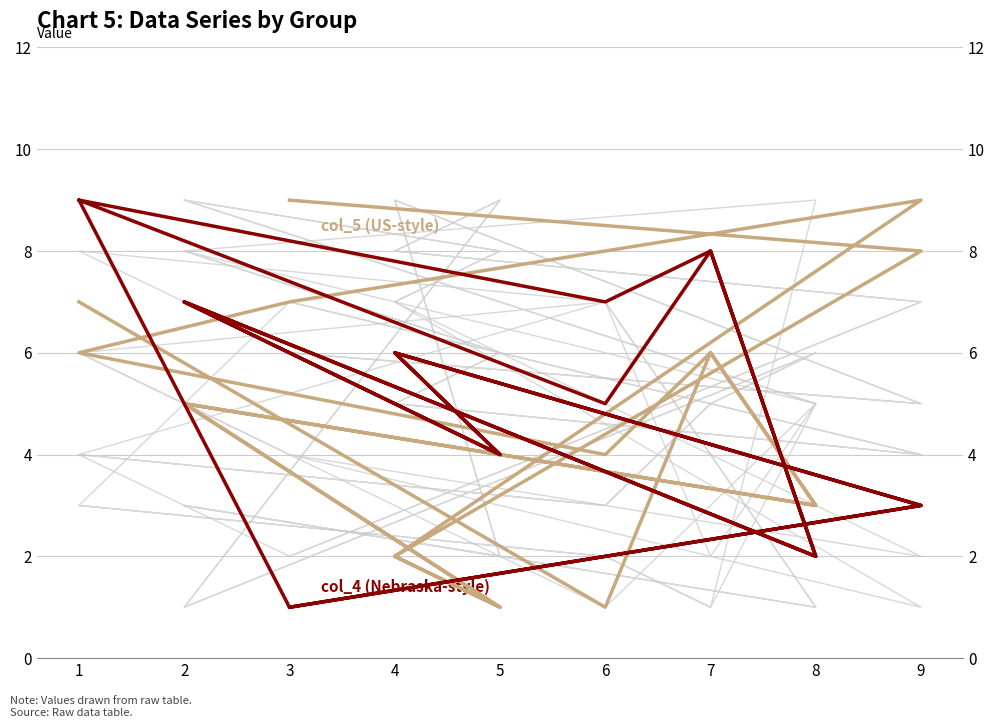

True or false: col_3 and col_6 cross at least once.

True